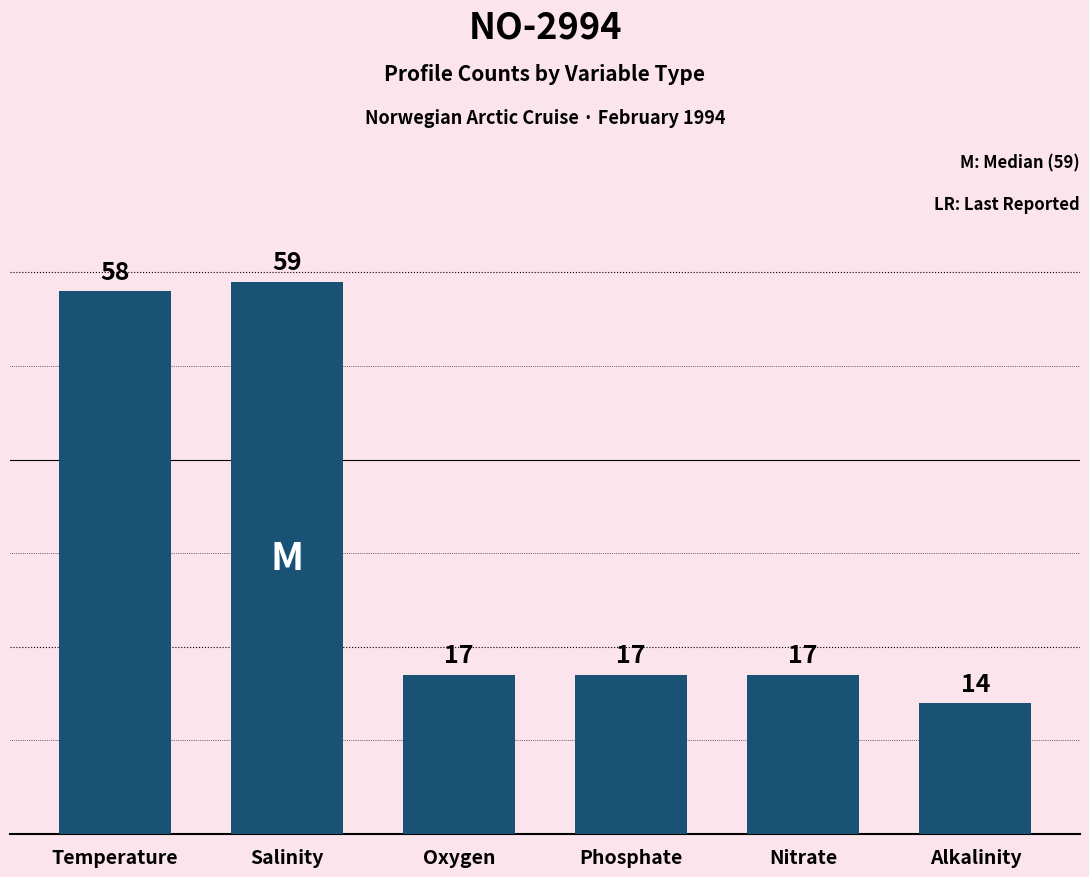

What is the sum of all values?

182